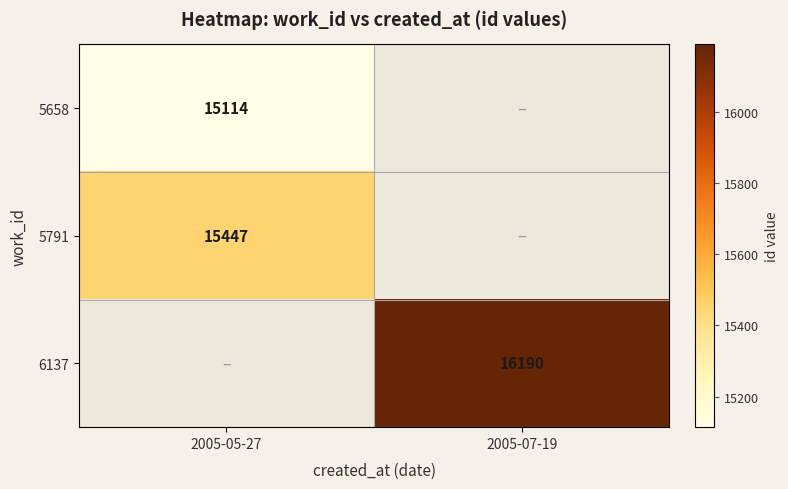

The value of 6137 at 2005-07-19 is 8085. True or false?

False